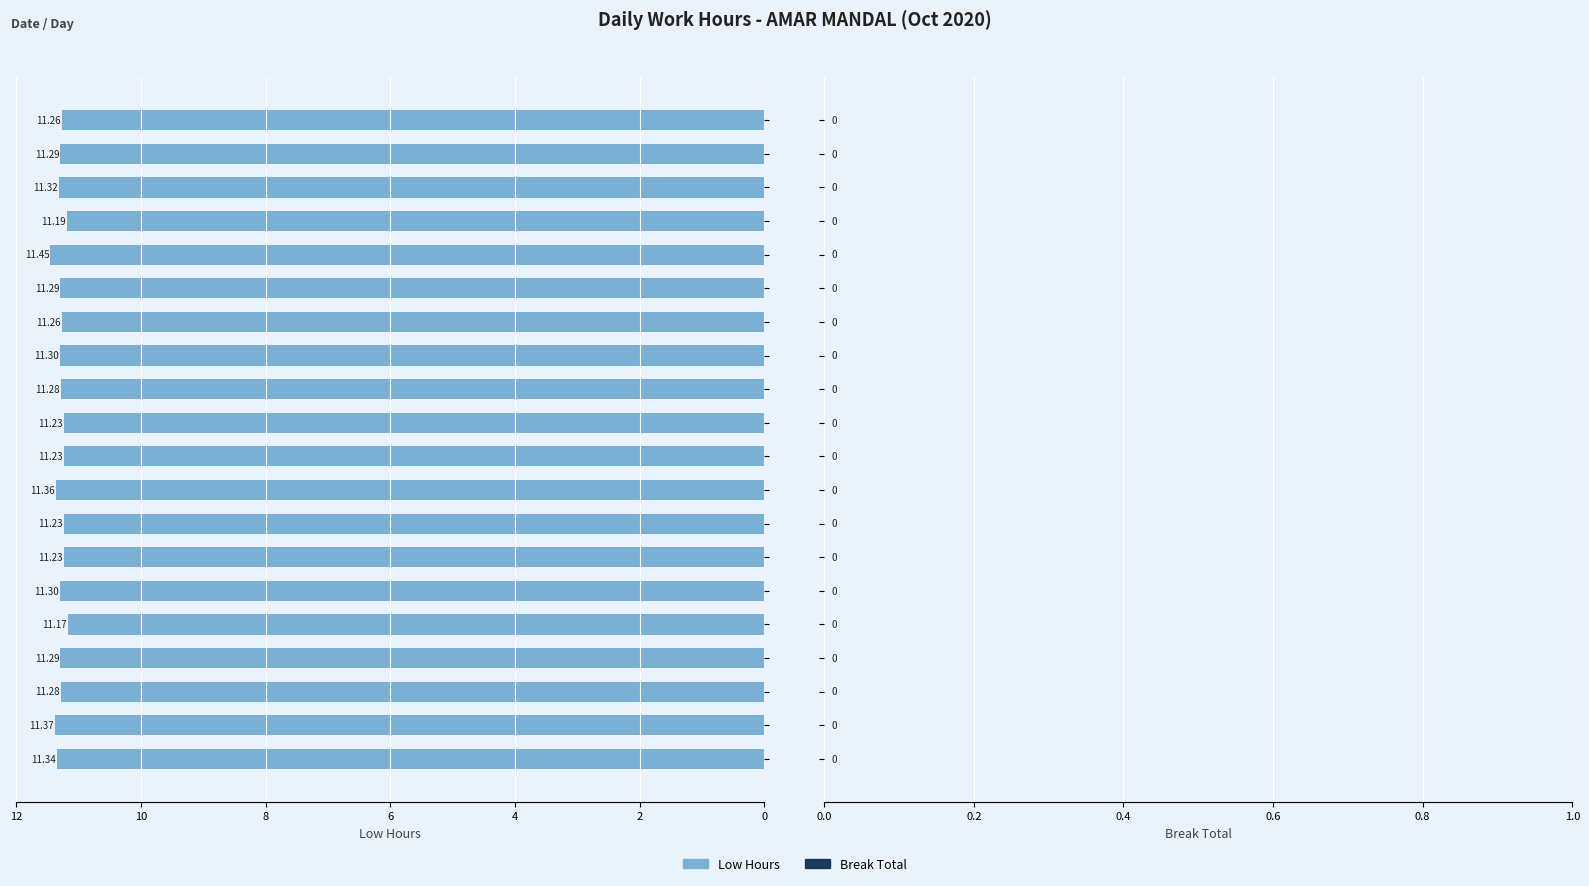

What is the difference between the maximum and second lowest values?

0.3